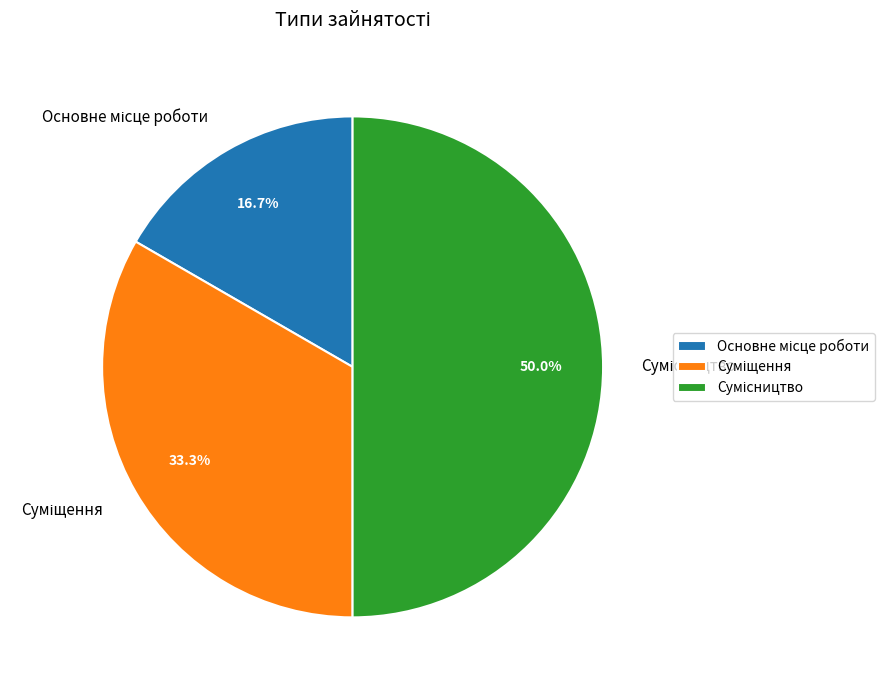

How much of the chart is everything except Основне місце роботи?

83.3%